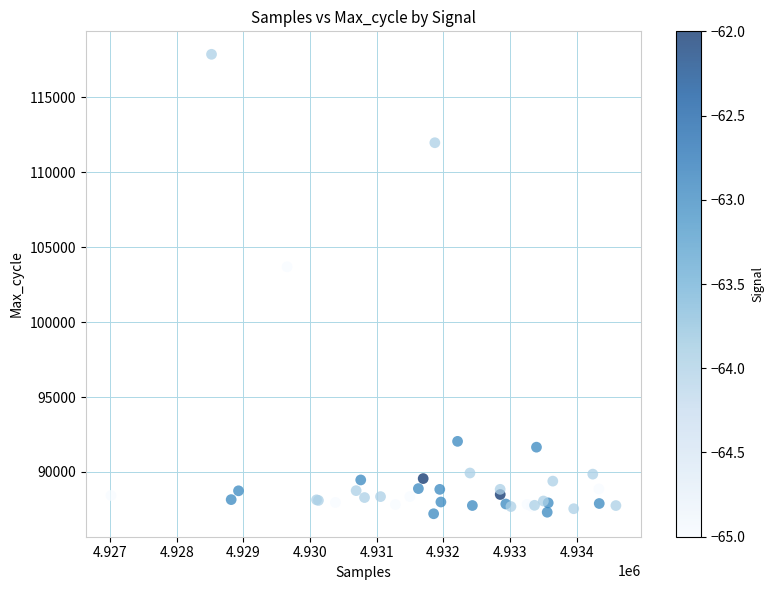

What Y value in the scatter plot is closest to 102542?

103695